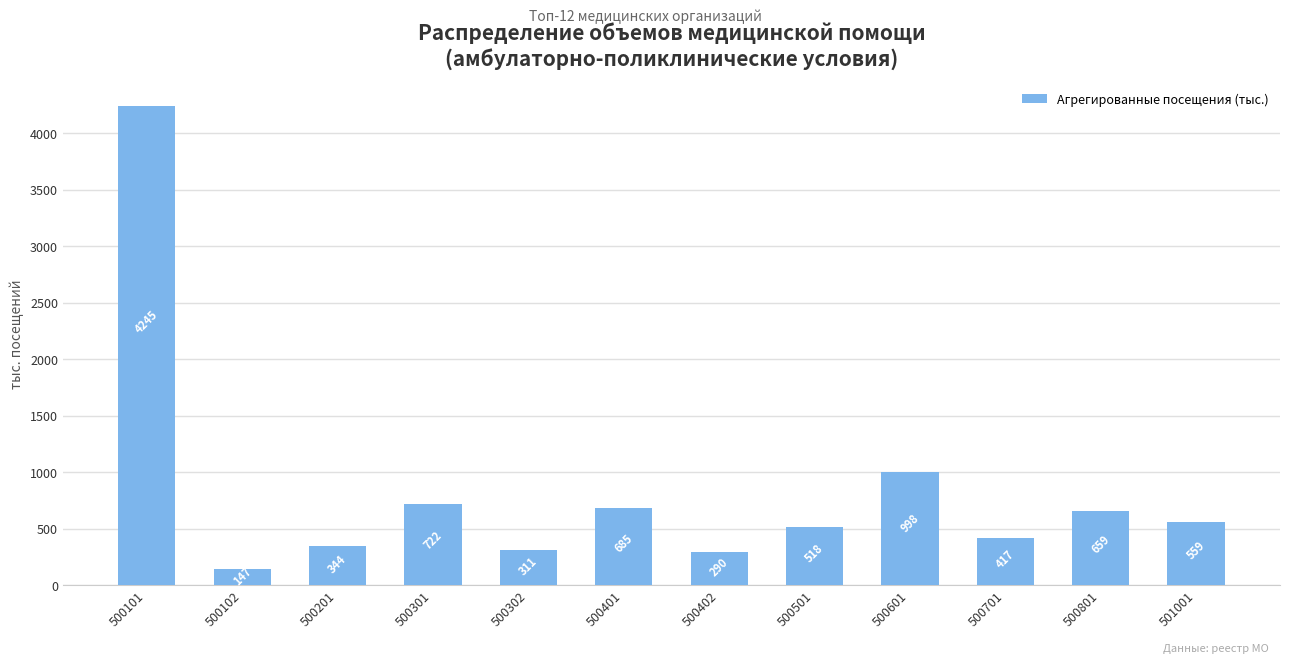

The chart shows a value of 146.6 at 500102. True or false?

True